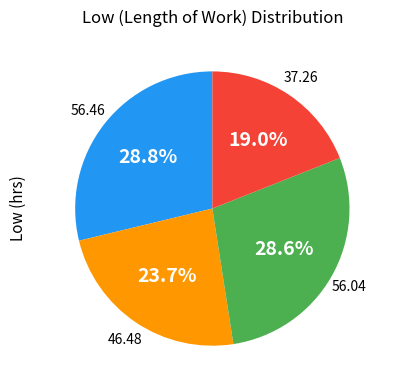

Does any single category account for the majority?

No